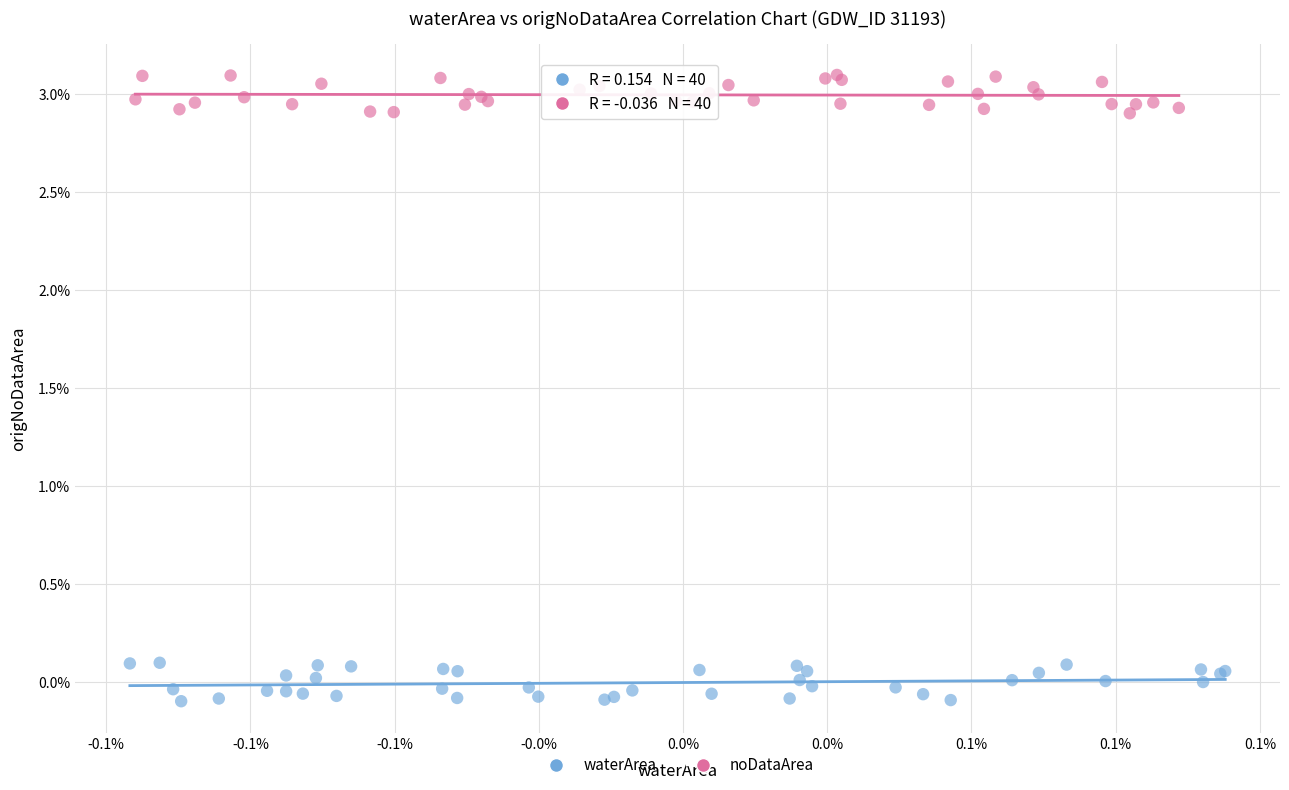

What are all the series names shown in the legend?

waterArea, noDataArea